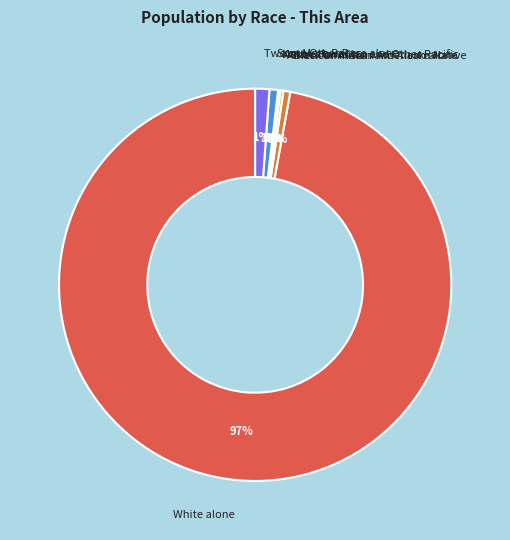

Combined, do Black or African American alone and Two or More Races account for over 50%?

No